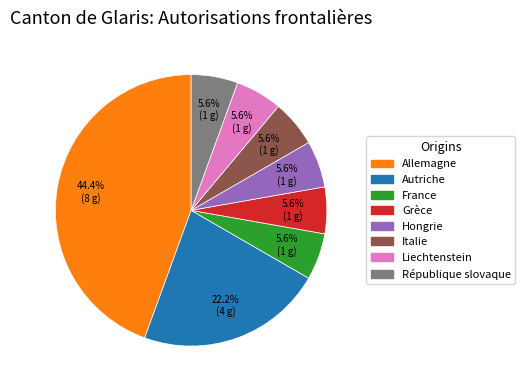

Combined, do France and République slovaque account for over 50%?

No